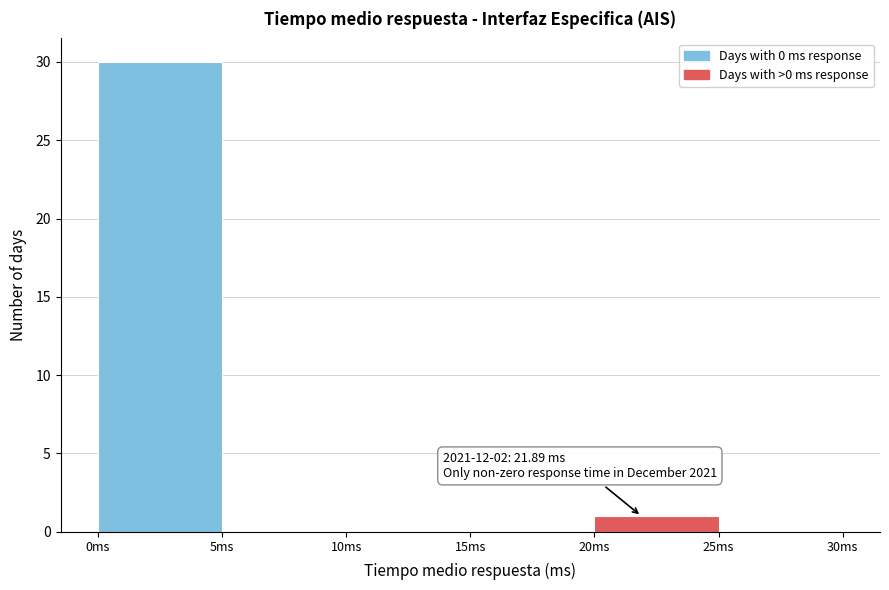

Which range on the x-axis has the tallest bar?

0 to 5